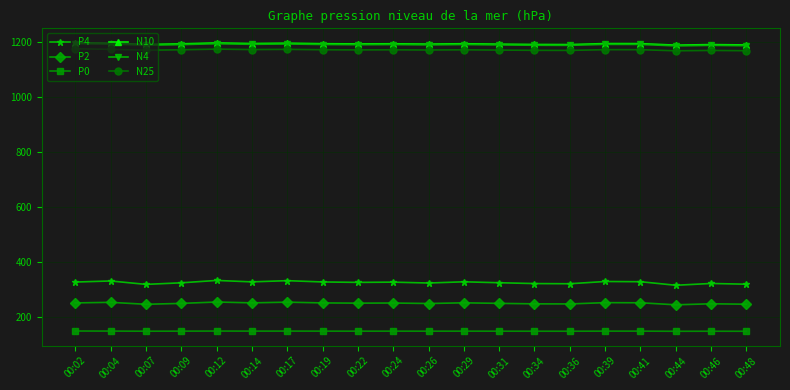

Read the N4 value at 00:26.

1188.7